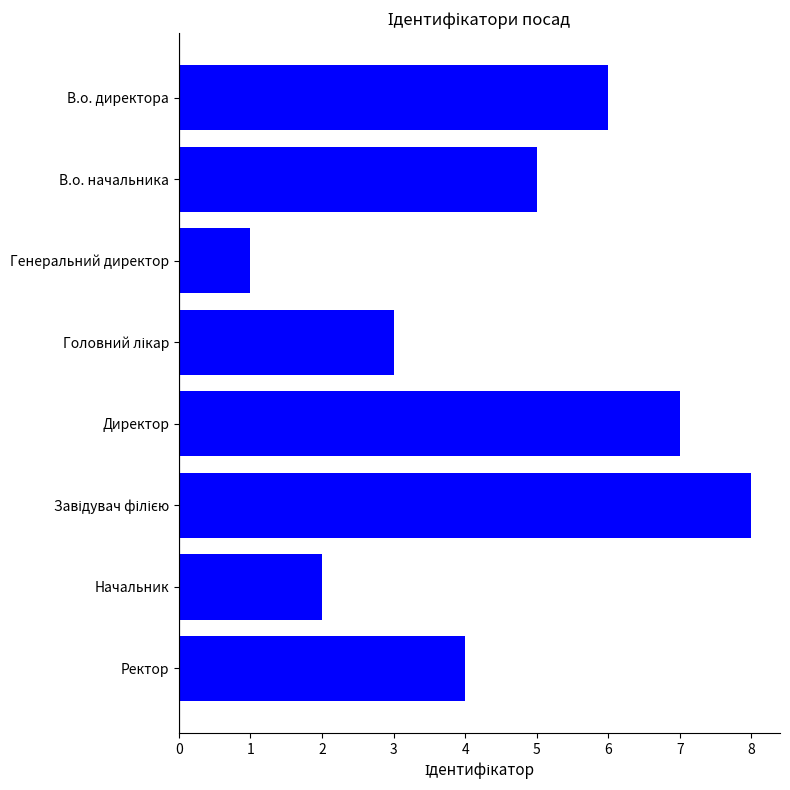

What is the ratio of the value at Ректор to the value at Директор?

0.6